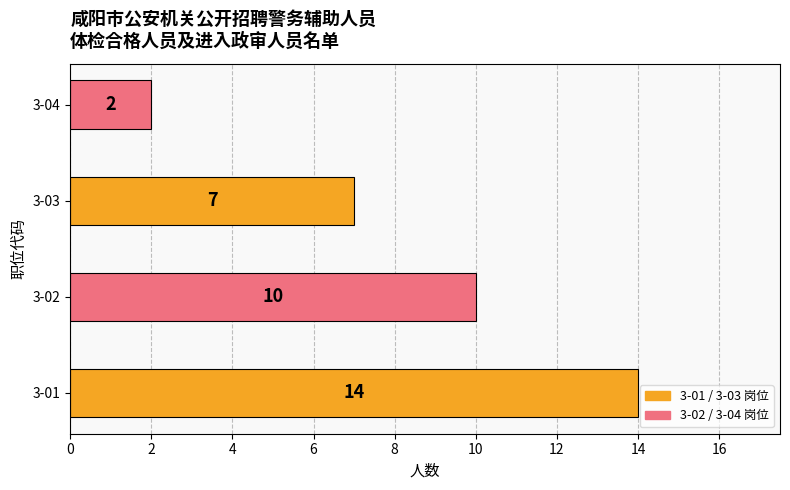

How many bars are there in total?

4